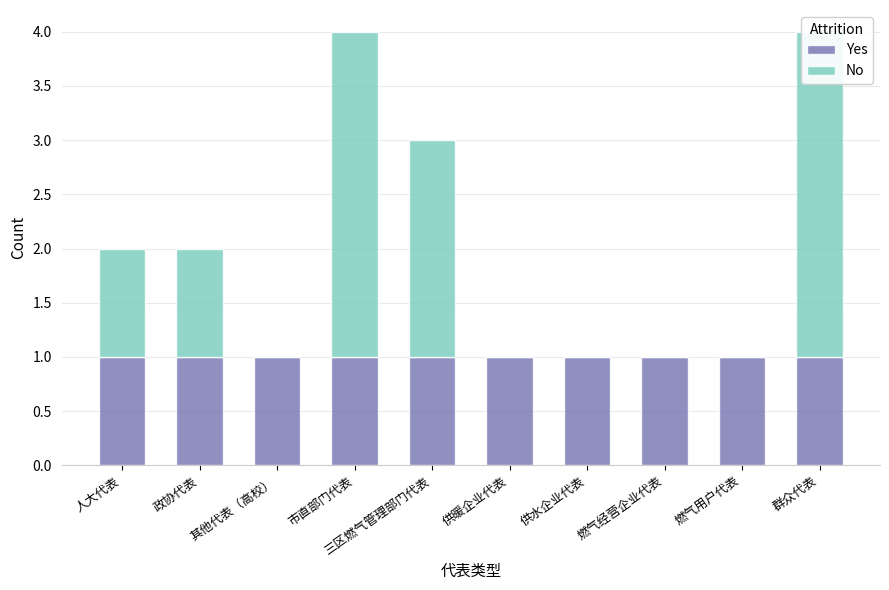

At which label does No reach its peak?

市直部门代表